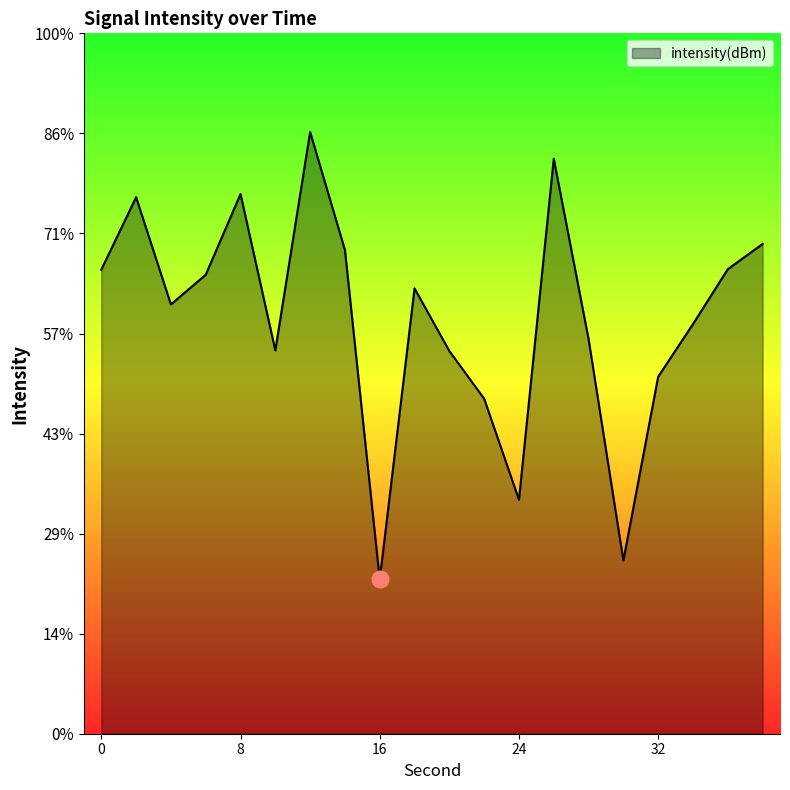

What is the change in value from 6 to 36?

+0.3